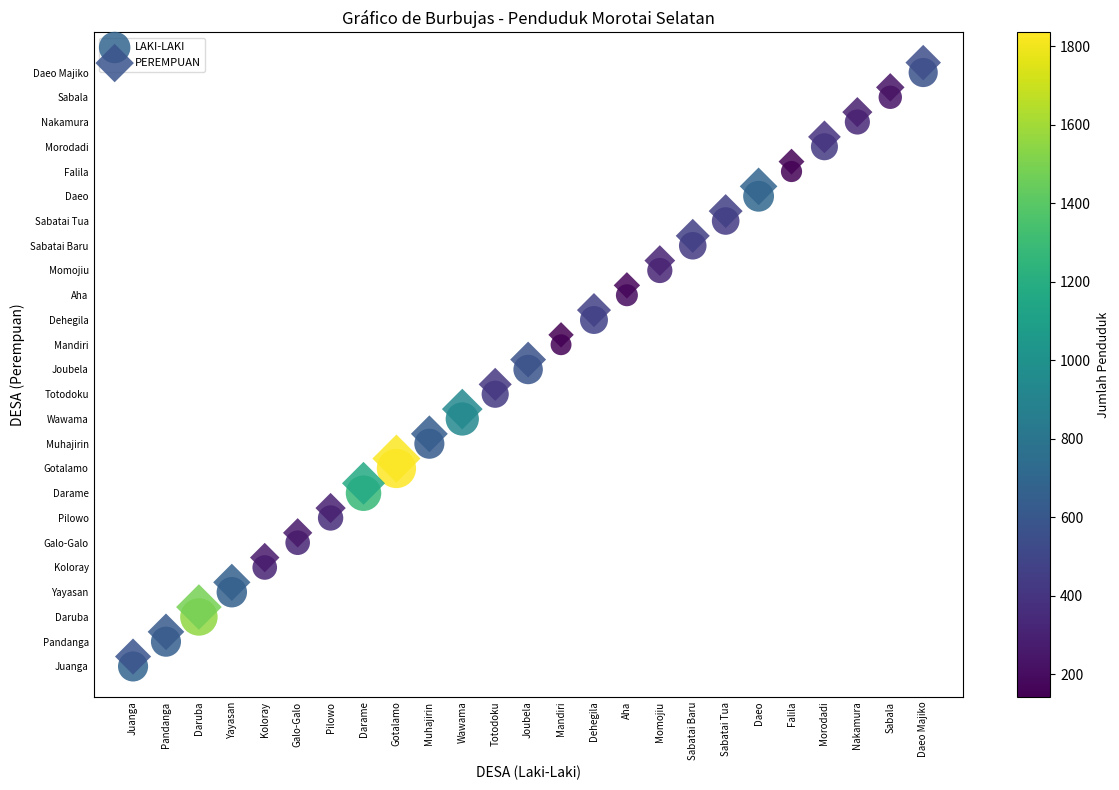

What are all the series names shown in the legend?

LAKI-LAKI, PEREMPUAN